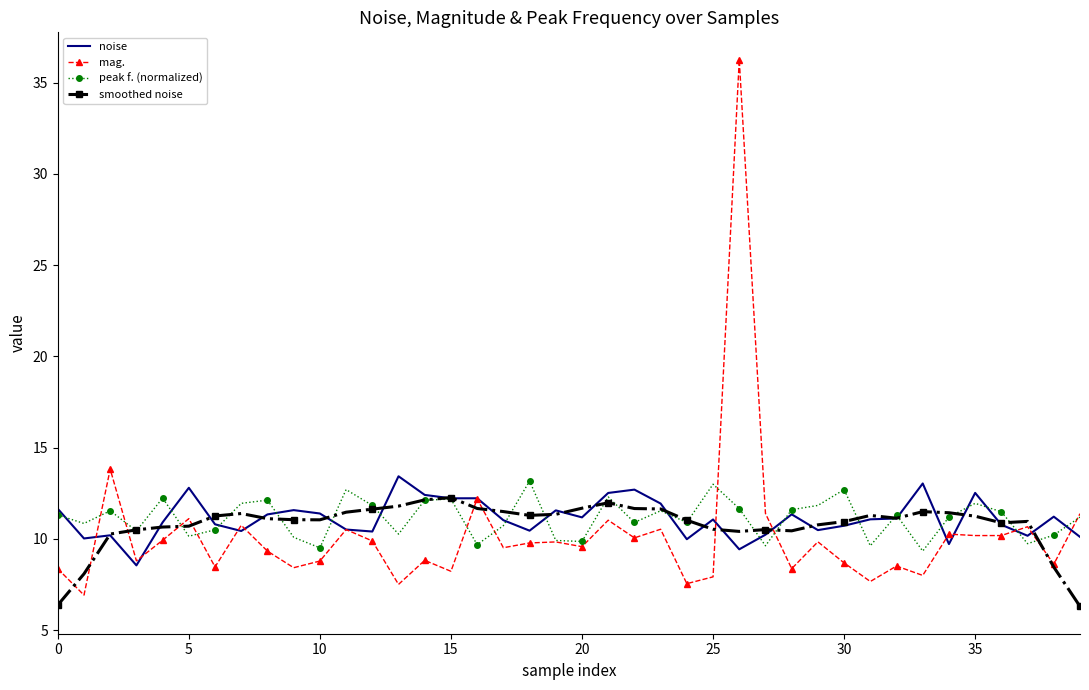

What is the difference between the maximum and minimum values in the peak f. (normalized) series?

3.8